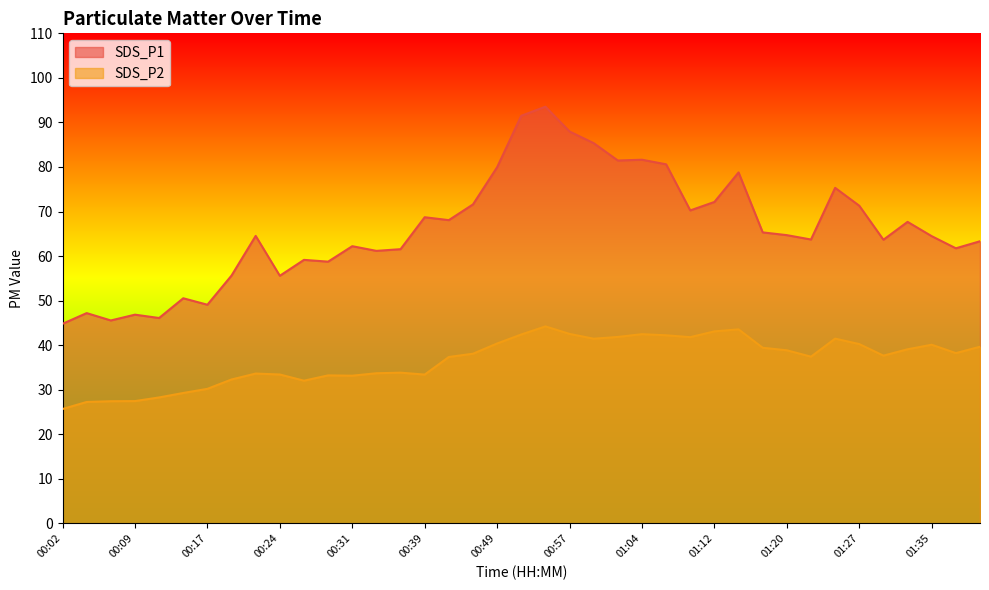

What is the approximate value of SDS_P2 at 01:27?

40.2